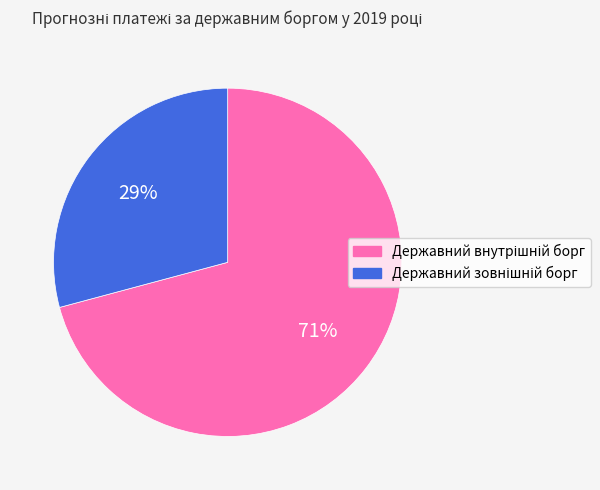

To the nearest percent, what is the average slice percentage?

50%